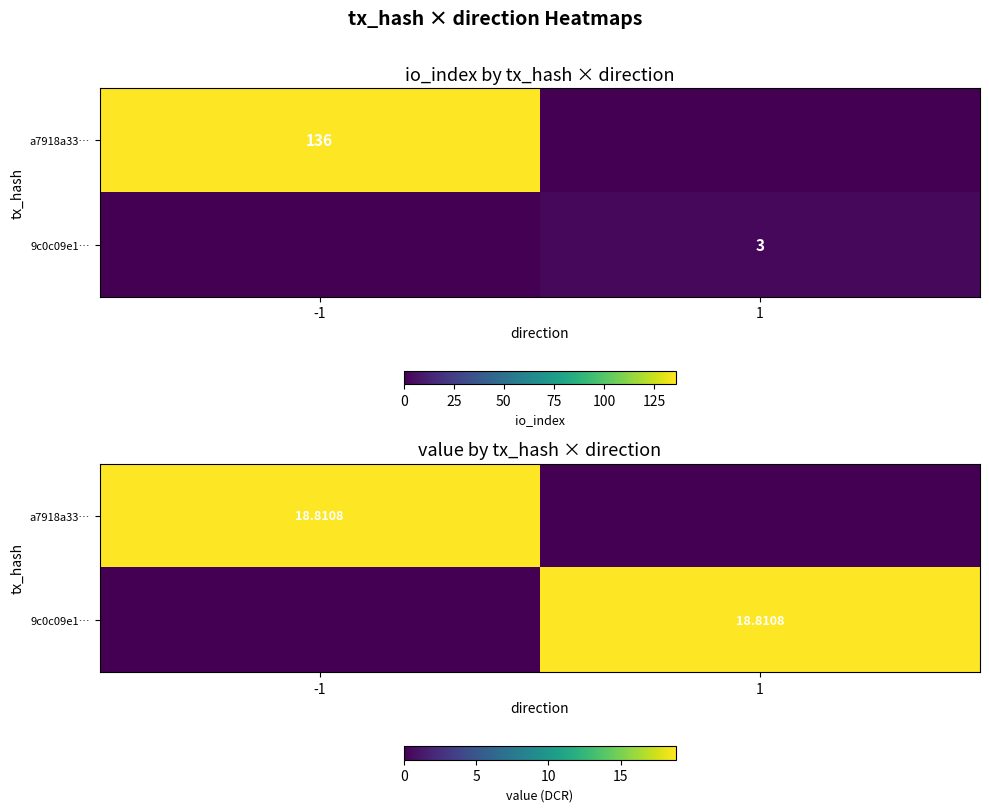

What is the spread (max minus min) of values at -1?

18.8